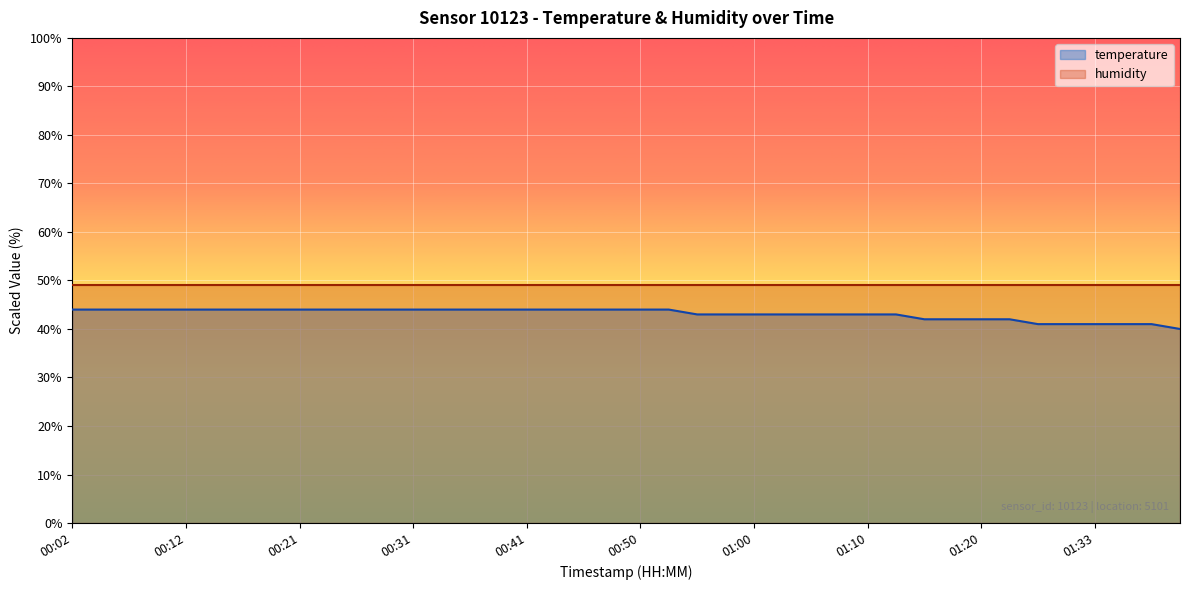

What is the average value?

43.1